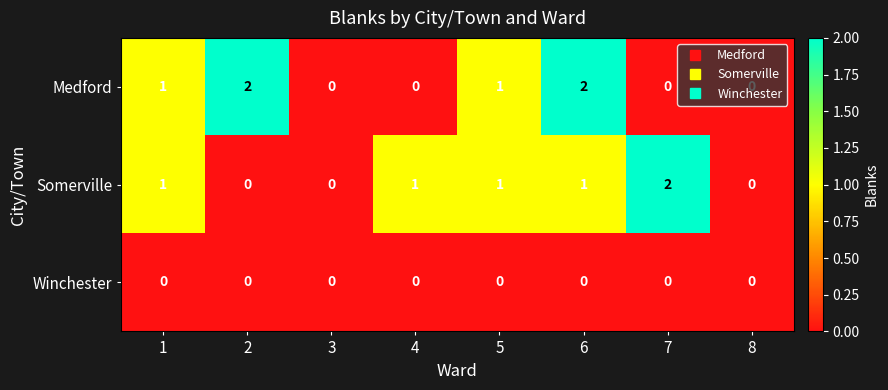

What is the sum of all Medford values?

6